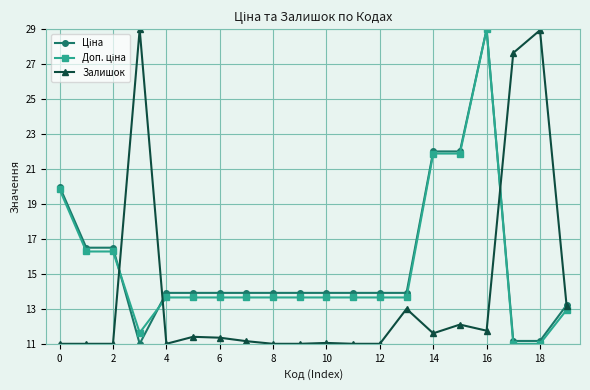

What is the value of the Залишок point at the 12th from the left?

11.0